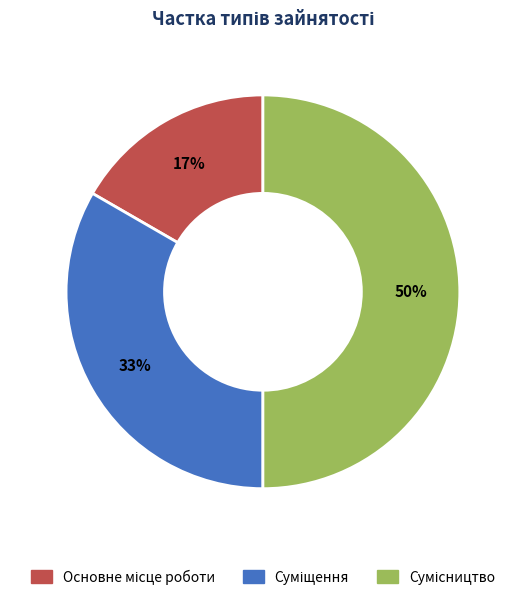

To the nearest percent, what is the average slice percentage?

33%